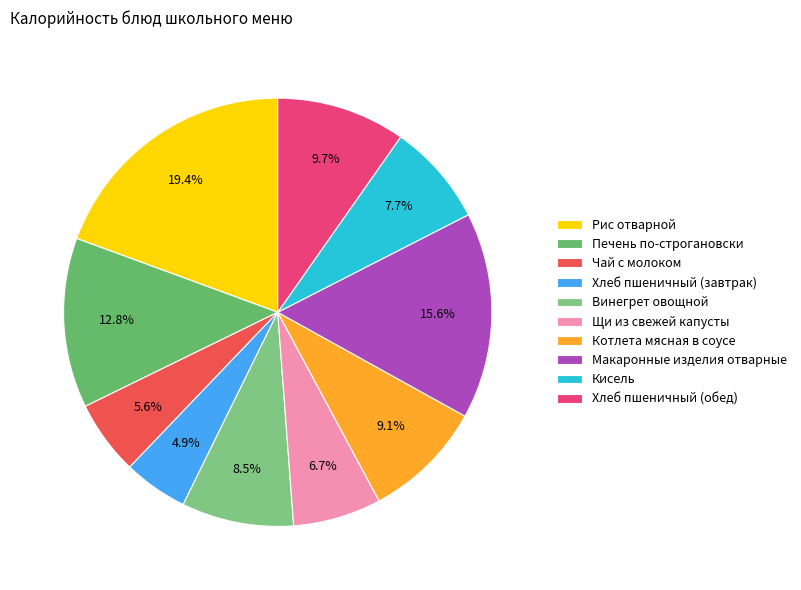

What is the smallest slice in the pie chart?

Хлеб пшеничный (завтрак)